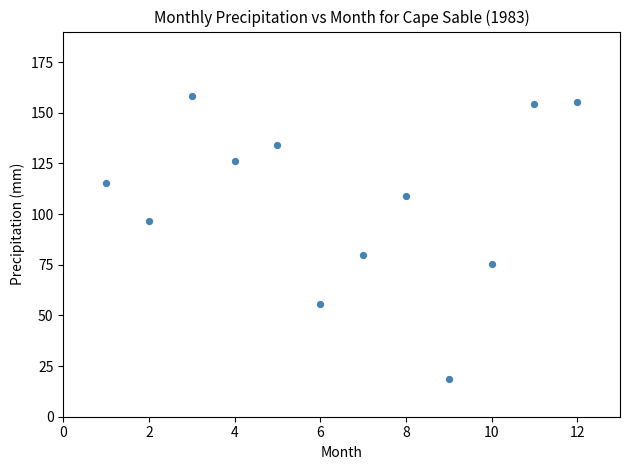

What is the range of Y values (max minus min)?

139.8